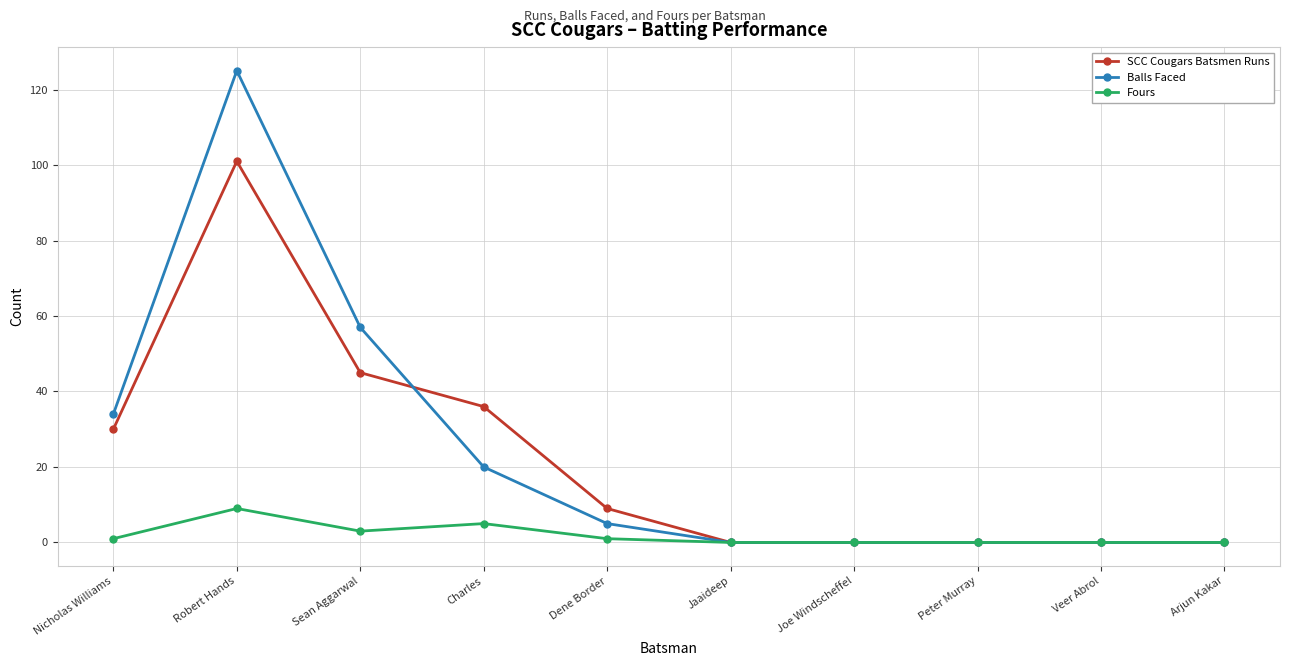

How many categories are shown in the chart?

10